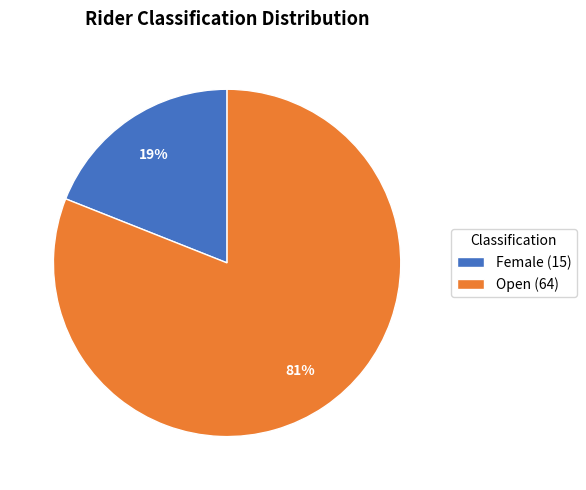

Which has a higher value, Female or Open?

Open